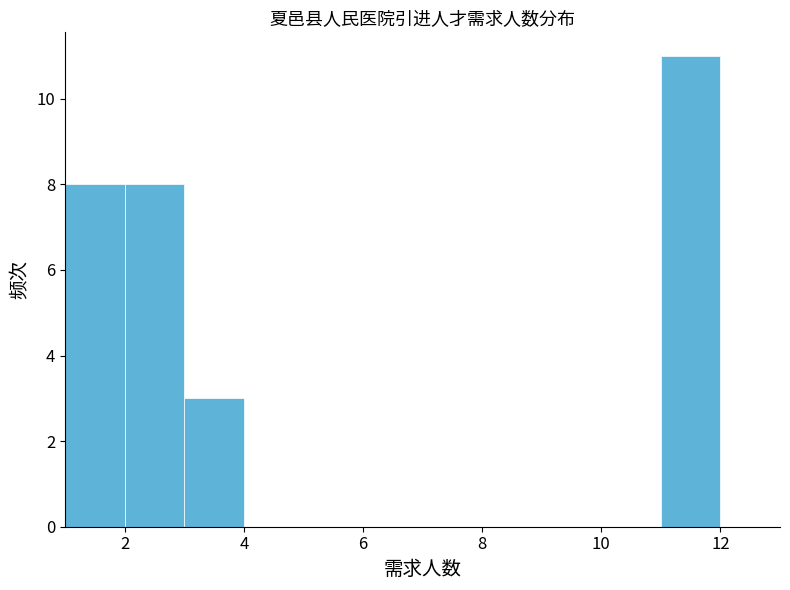

Reading left to right, transcribe this chart: for each bar, give the range it covers on the x-axis and its height. The values are not printed on the chart, so give them approximately, as read against the axis.

1 to 2: 8
2 to 3: 8
3 to 4: 3
4 to 5: 0
5 to 6: 0
6 to 7: 0
7 to 8: 0
8 to 9: 0
9 to 10: 0
10 to 11: 0
11 to 12: 11
12 to 13: 0